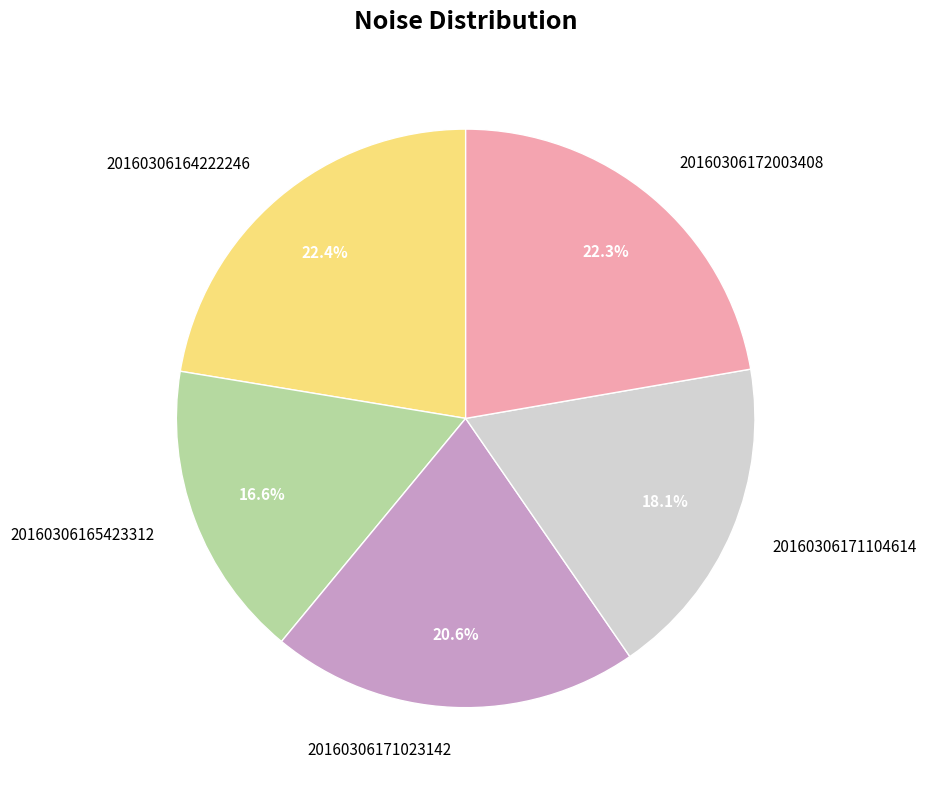

Do 20160306164222246 and 20160306171104614 together represent more than half of the pie?

No